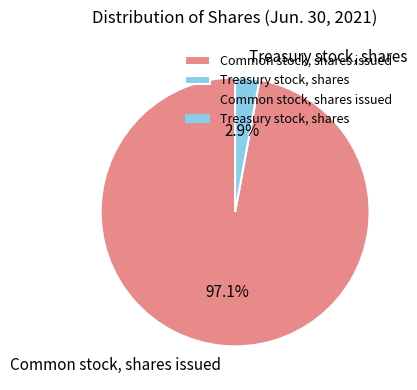

Which has a higher value, Common stock, shares issued or Treasury stock, shares?

Common stock, shares issued